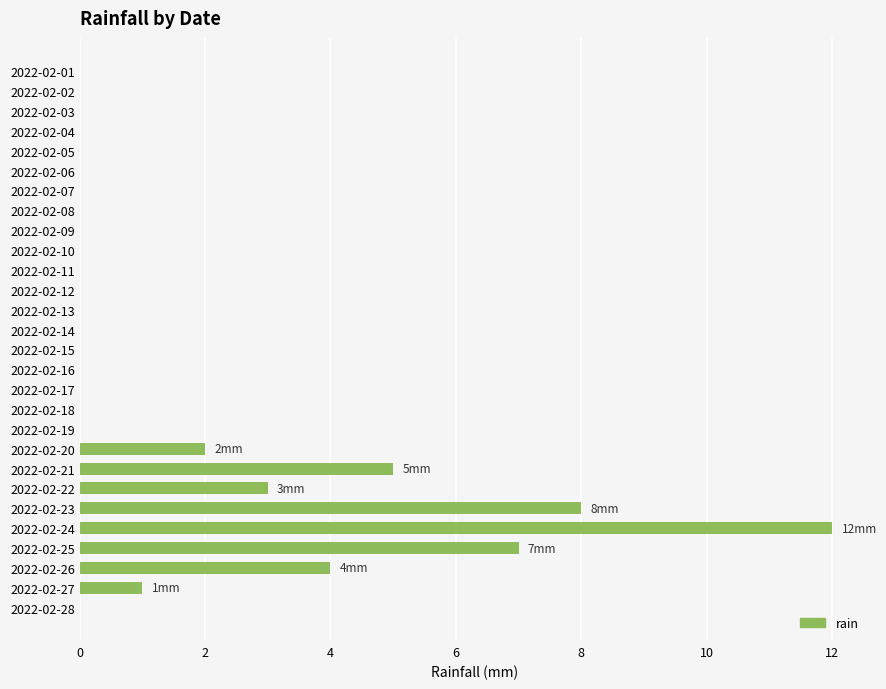

Reading bottom to top, extract all data points from this chart.

2022-02-28=0	2022-02-27=1	2022-02-26=4	2022-02-25=7	2022-02-24=12	2022-02-23=8	2022-02-22=3	2022-02-21=5	2022-02-20=2	2022-02-19=0	2022-02-18=0	2022-02-17=0	2022-02-16=0	2022-02-15=0	2022-02-14=0	2022-02-13=0	2022-02-12=0	2022-02-11=0	2022-02-10=0	2022-02-09=0	2022-02-08=0	2022-02-07=0	2022-02-06=0	2022-02-05=0	2022-02-04=0	2022-02-03=0	2022-02-02=0	2022-02-01=0